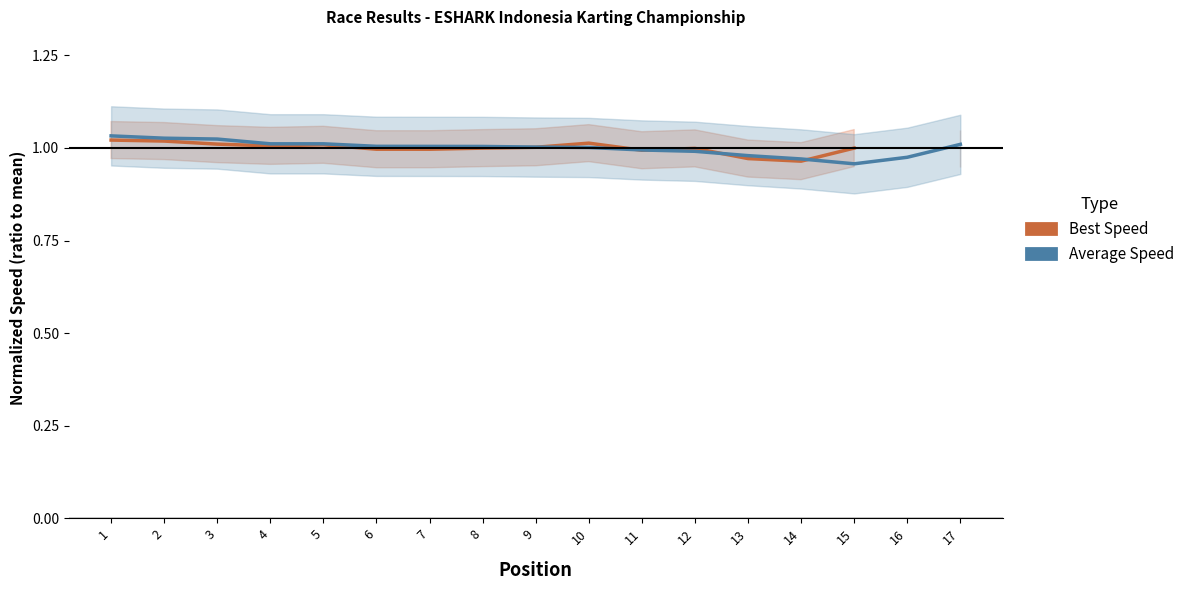

At which category is the sum across all series the highest?

1